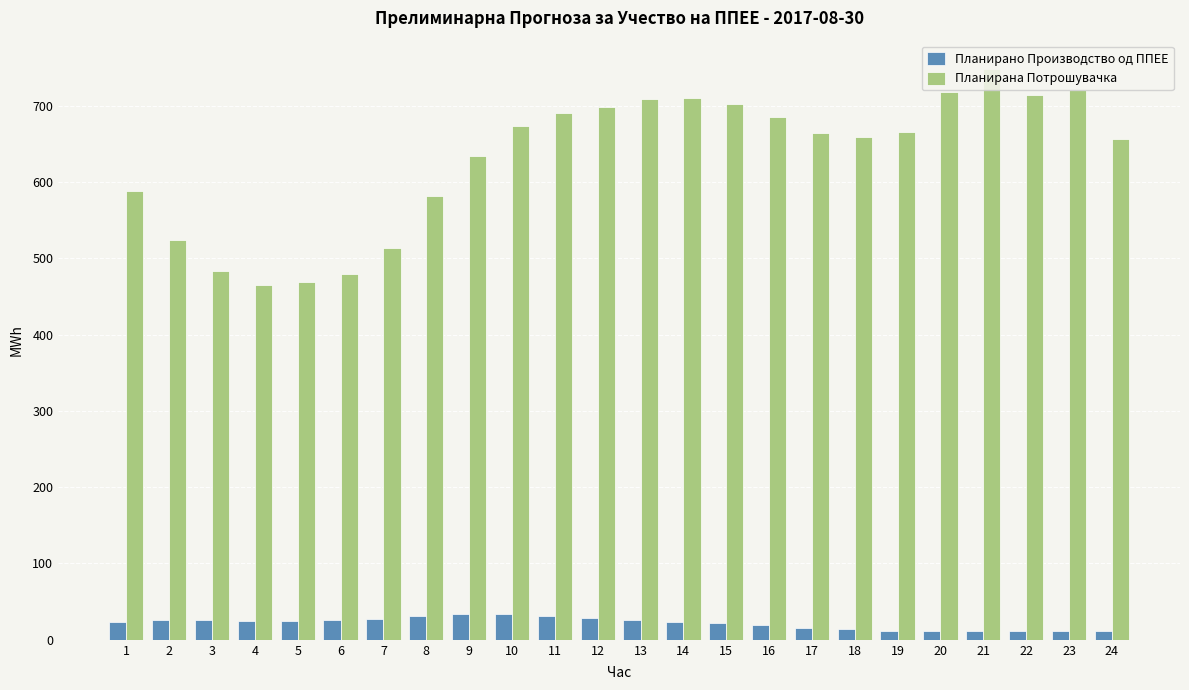

Rank the series by their maximum value, from lowest to highest.

Планирано Производство од ППЕЕ, Планирана Потрошувачка